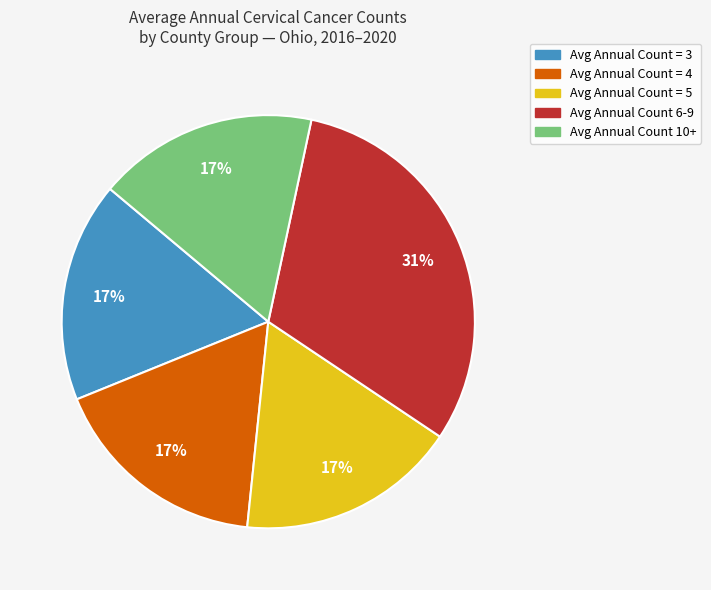

To the nearest percent, what is the difference between the largest and smallest slice percentages?

14%